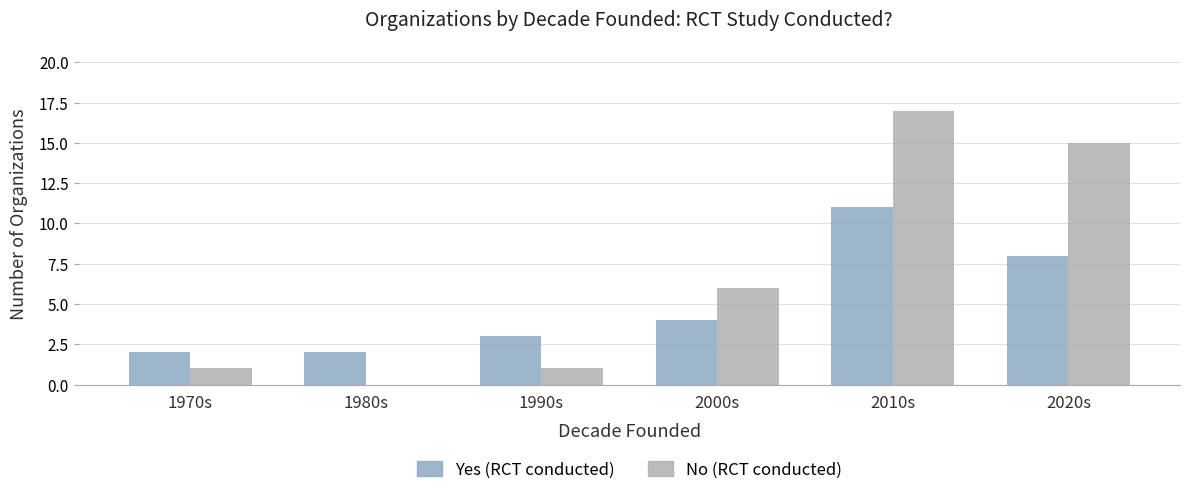

What is the total value across all series at 2000s?

10